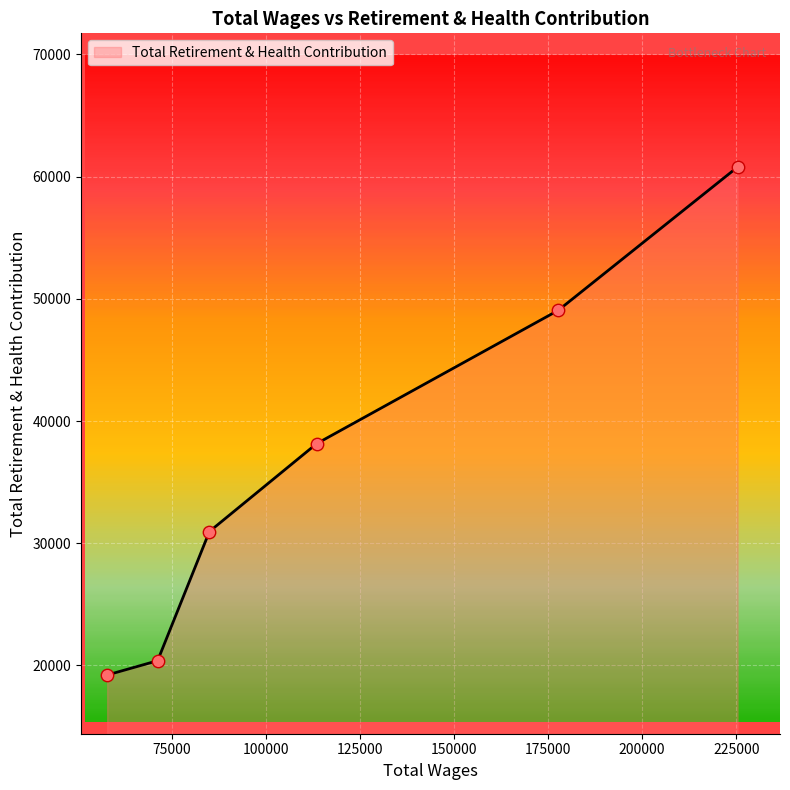

What is the difference between the maximum and minimum values?

41564